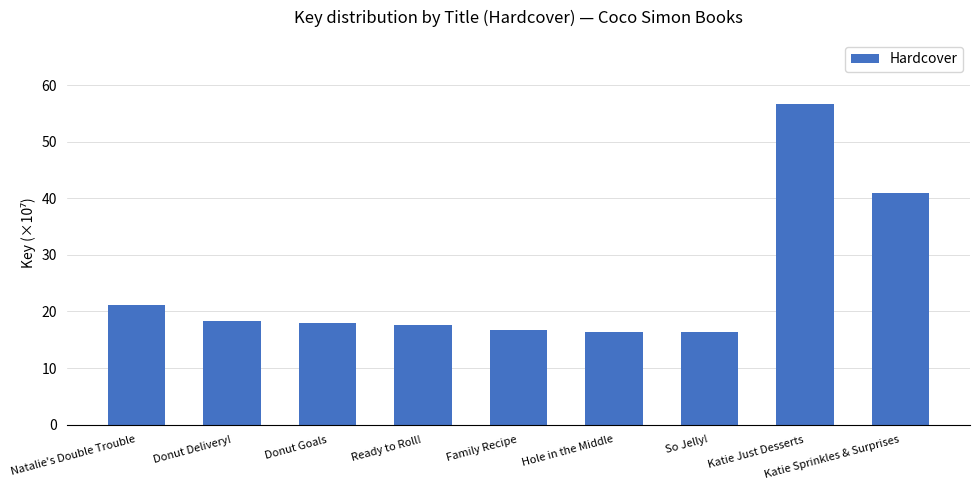

What is the change in value from Natalie's Double Trouble to Katie Just Desserts?

+35.5